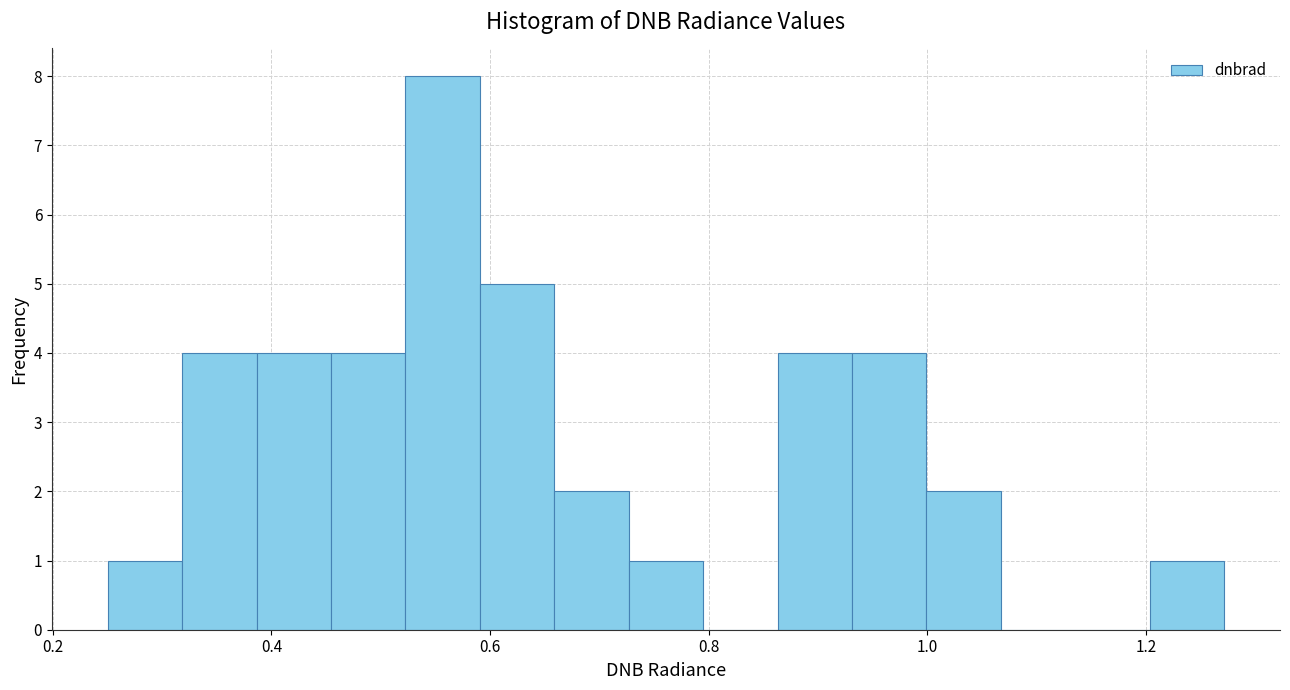

Read against the x-axis, roughly where is the centre of the tallest bar?

0.56